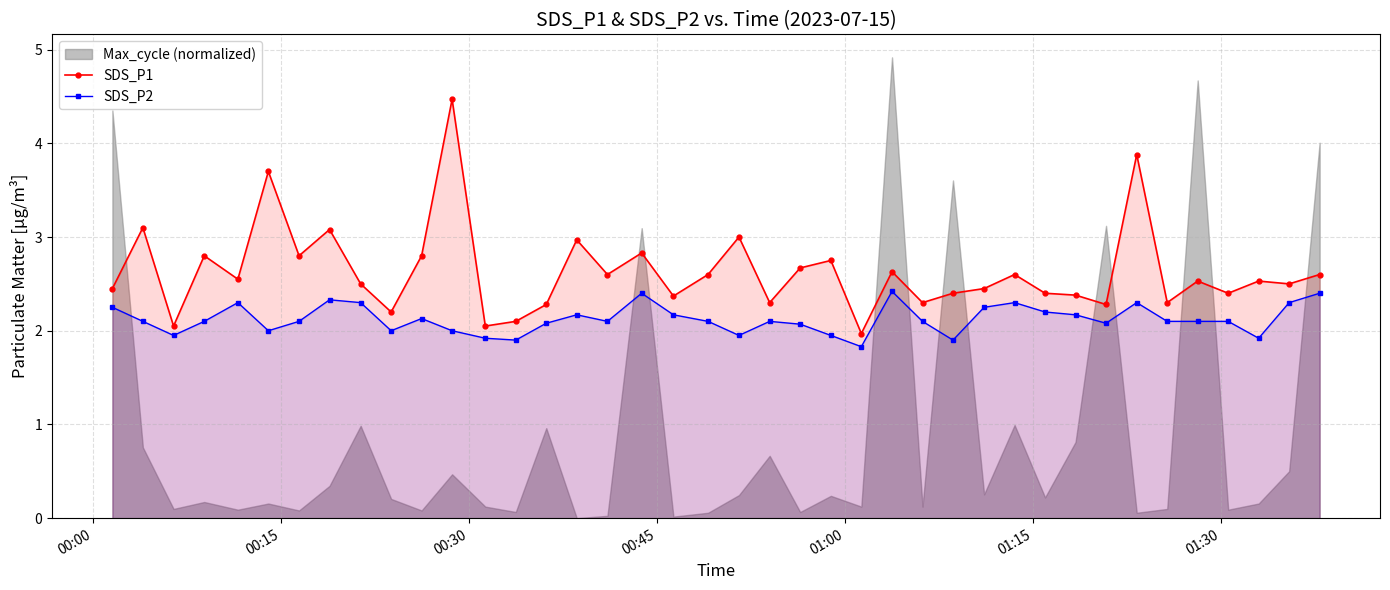

What is the value of the SDS_P2 point at the 3rd from the left?

1.9